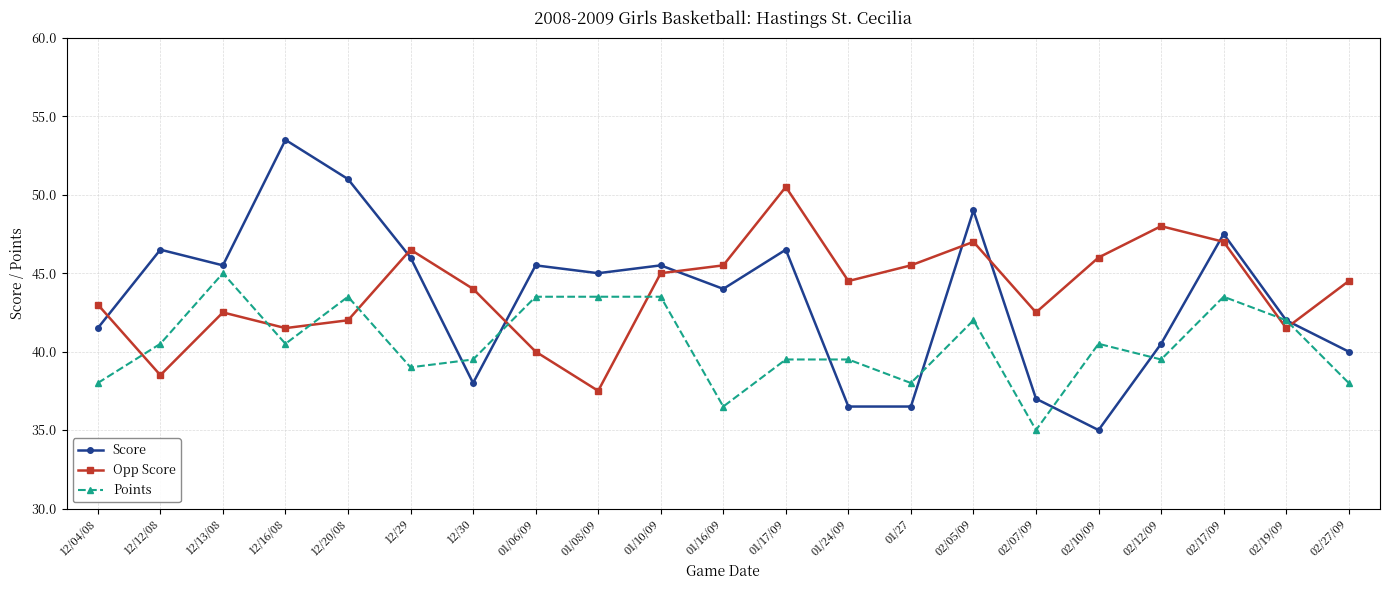

What is the difference between the second highest and minimum values in the Opp Score series?

21